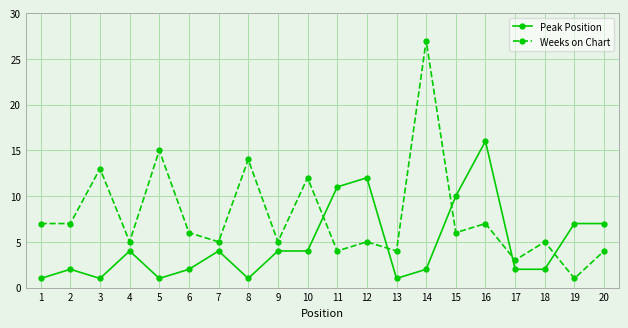

Which series has the largest range (max minus min)?

Weeks on Chart